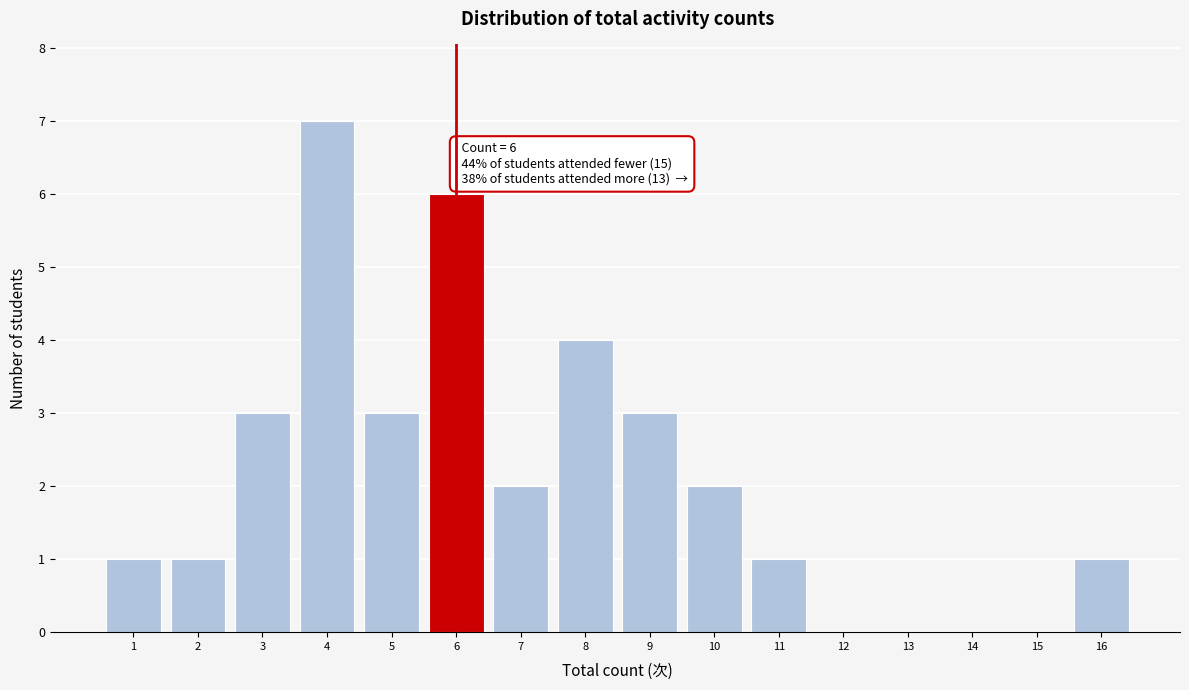

Over which range of the x-axis is the bar tallest?

3.5 to 4.5